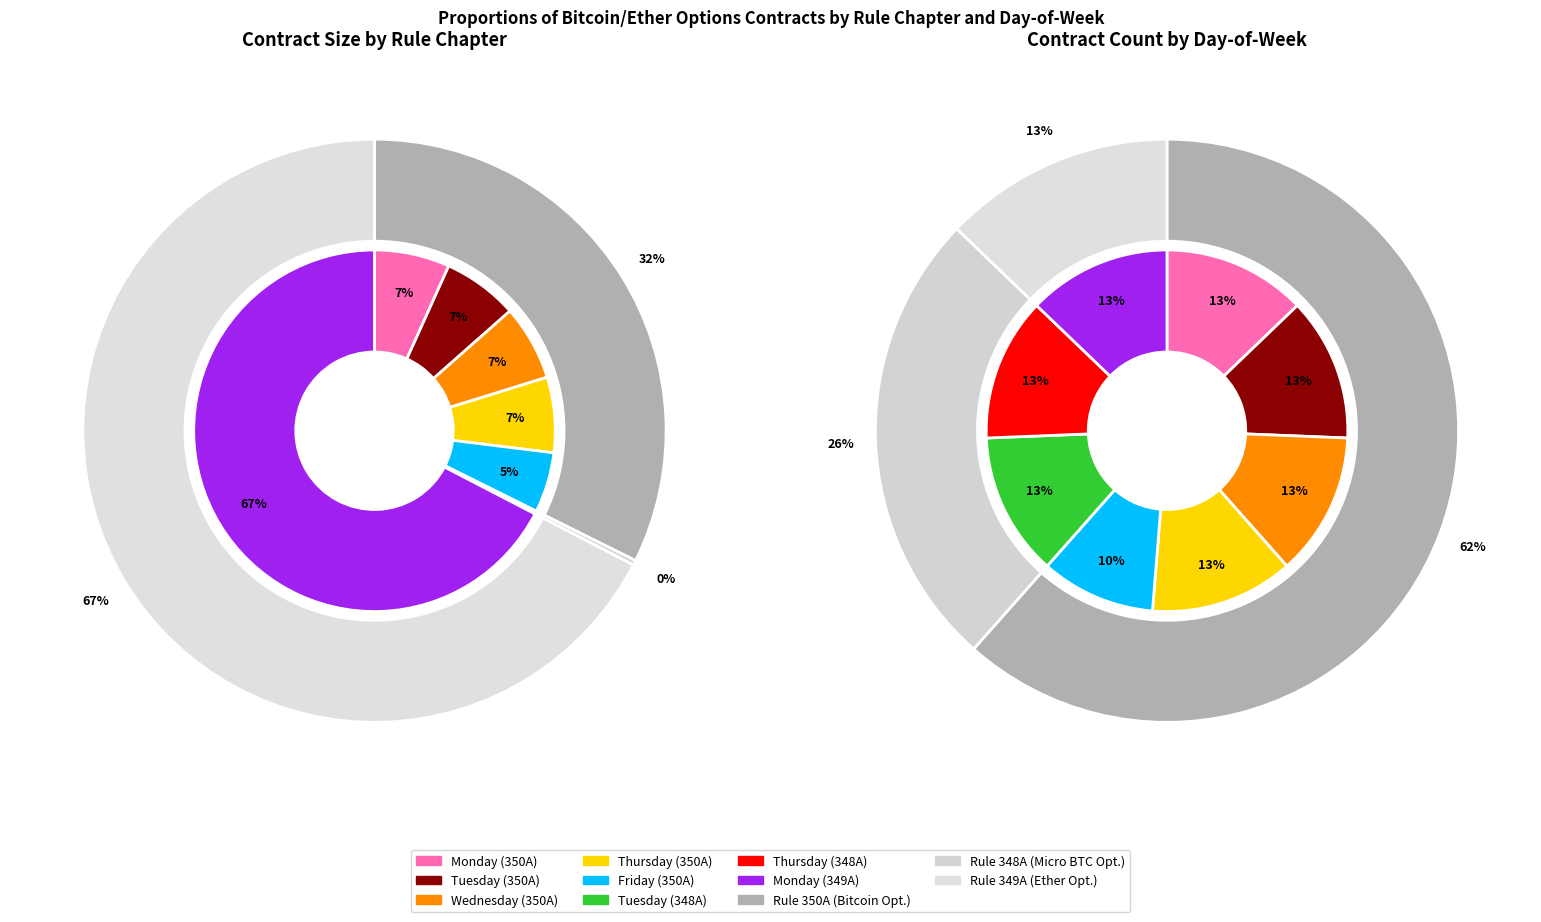

Does 350A represent more than half of the total?

No